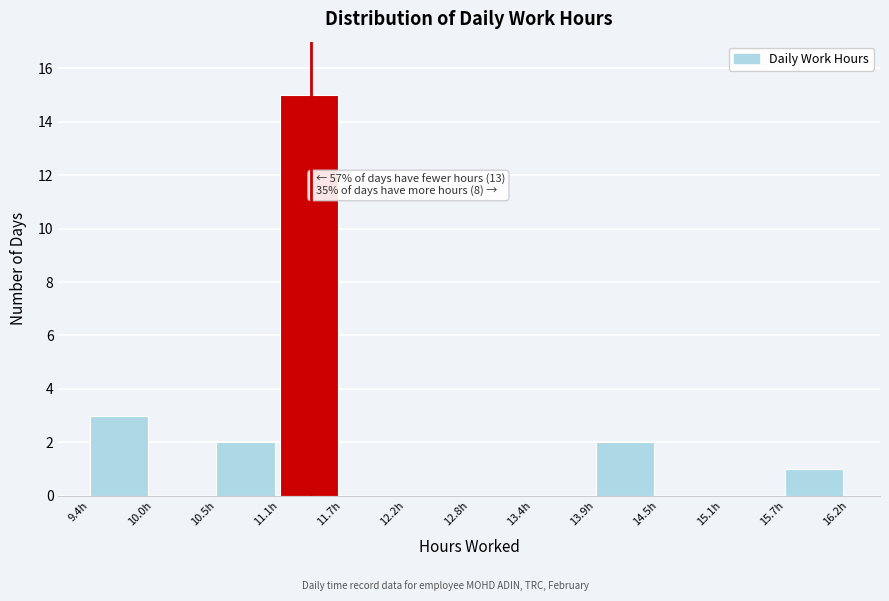

Which range on the x-axis has the tallest bar?

11.1 to 11.7